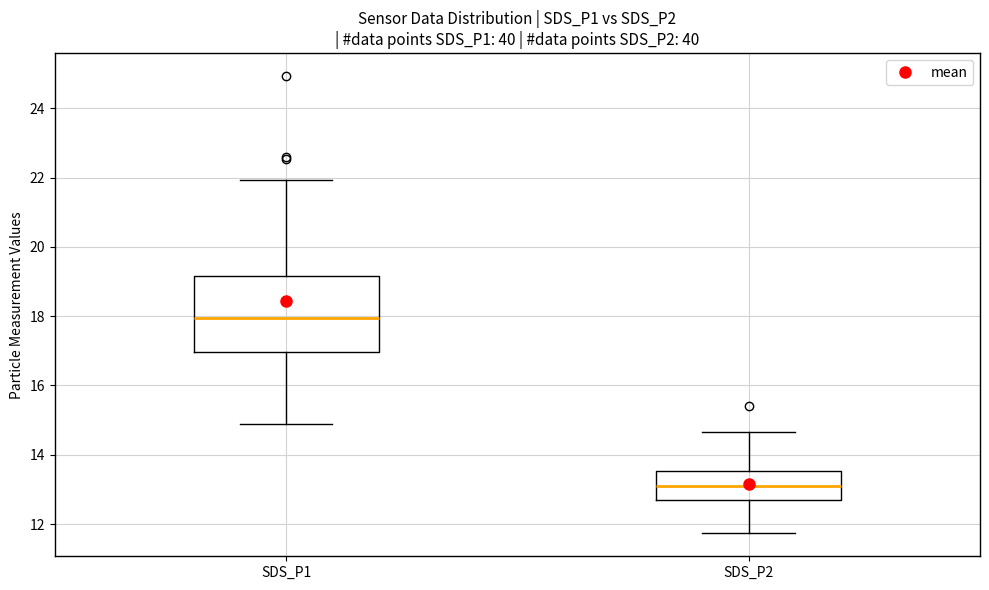

Reading left to right, read every box against the y-axis: the position of its median line, the range the box covers, and the ends of its whiskers. The values are not printed on the chart, so give them approximately, as read against the axis.

SDS_P1: median 18.0, box 17.0 to 19.2, whiskers 15.0 to 22.0
SDS_P2: median 13.2, box 12.8 to 13.6, whiskers 11.8 to 14.6